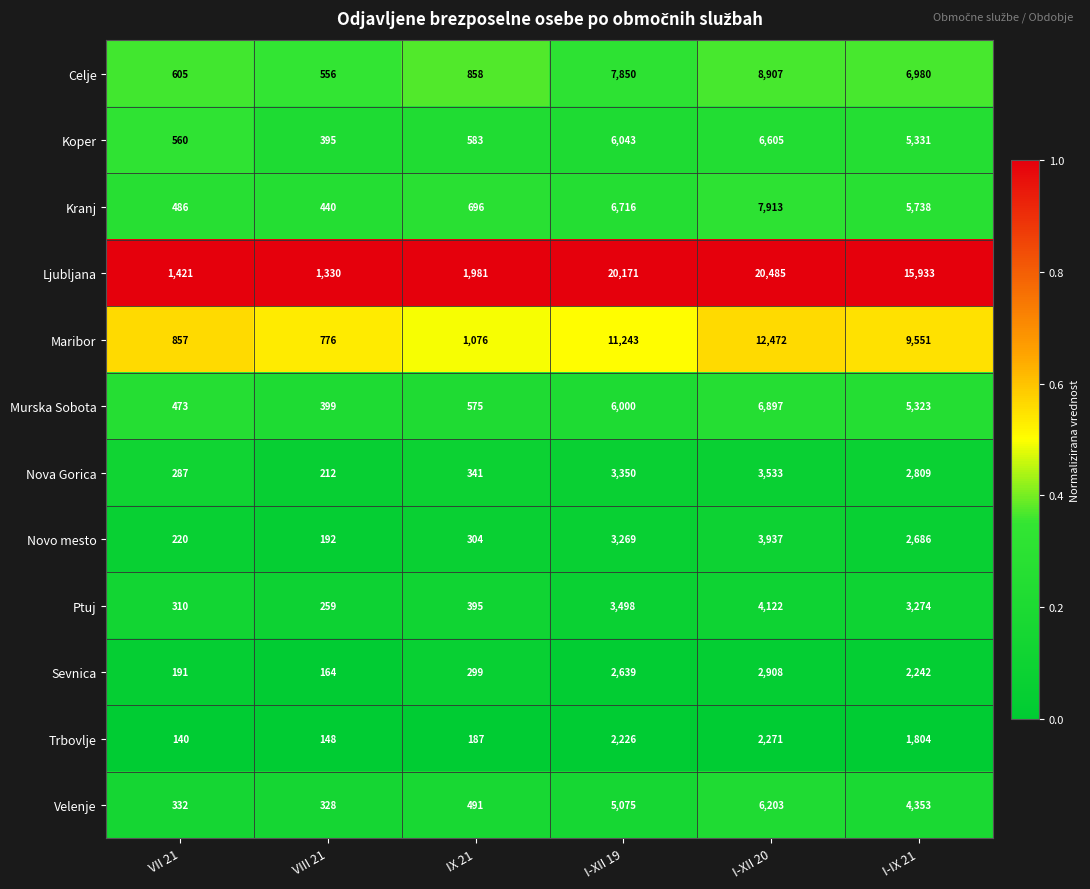

Between IX 21 and I-IX 21, which series saw the biggest shift?

Ljubljana